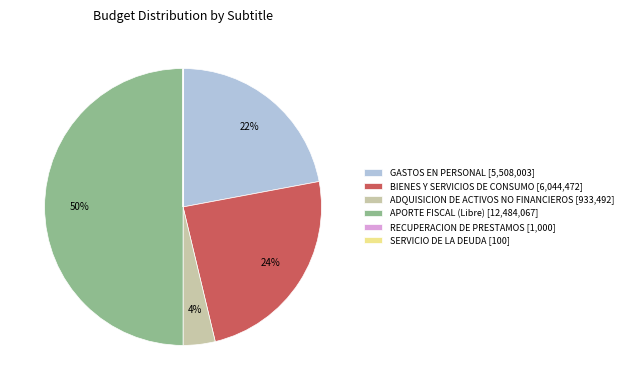

To the nearest percent, what percentage of the pie is APORTE FISCAL (Libre)?

50%